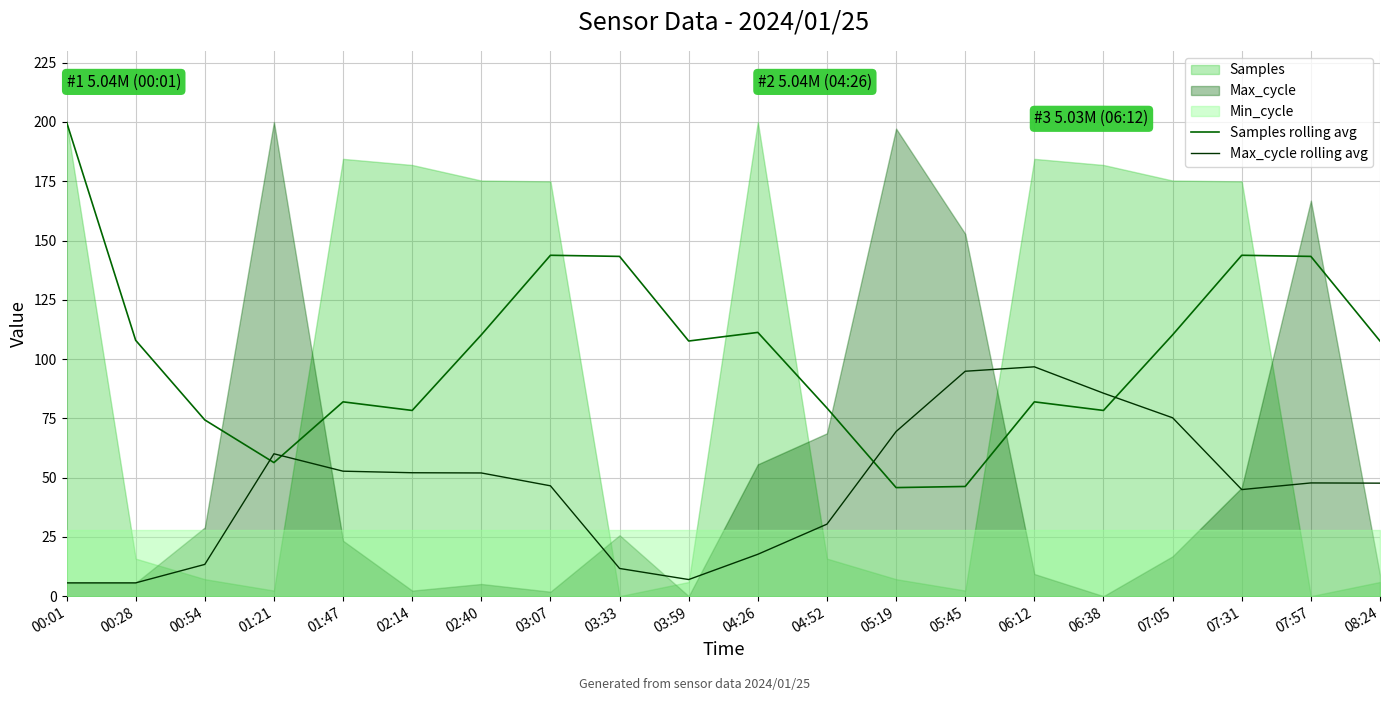

True or false: Samples rolling avg has a value of 114.5 at 04:52.

False